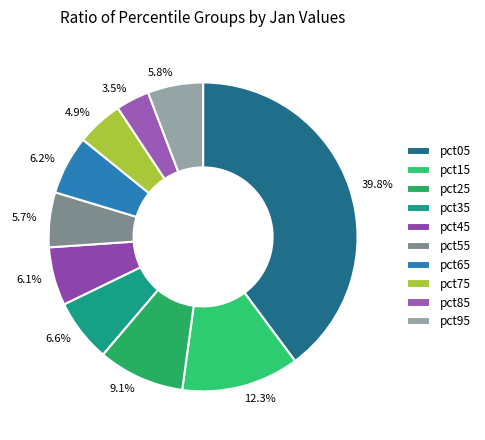

What is the smallest slice in the pie chart?

pct85